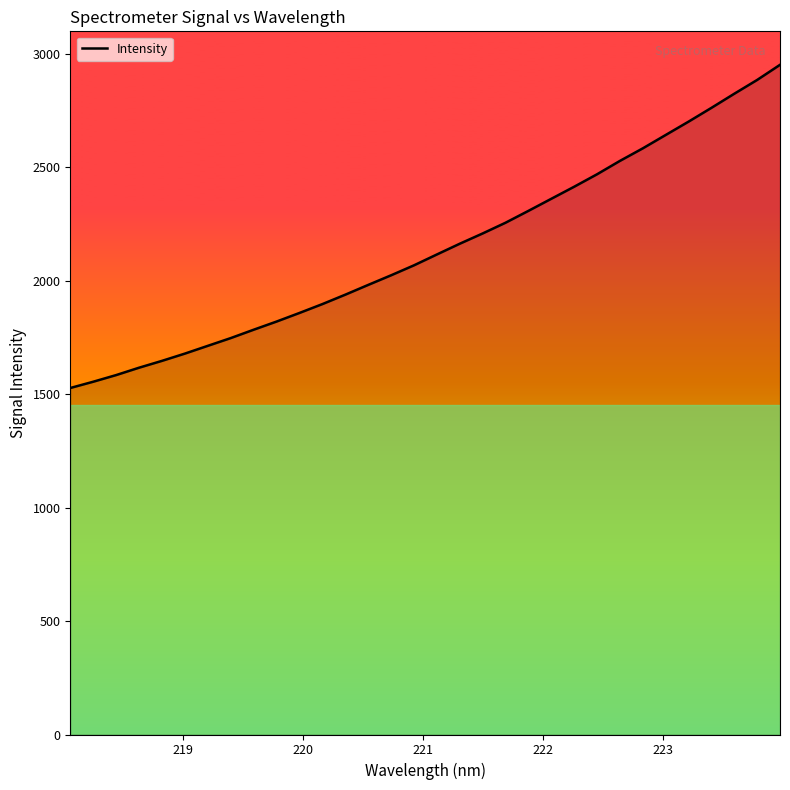

What is the minimum value shown in the chart?

1526.8